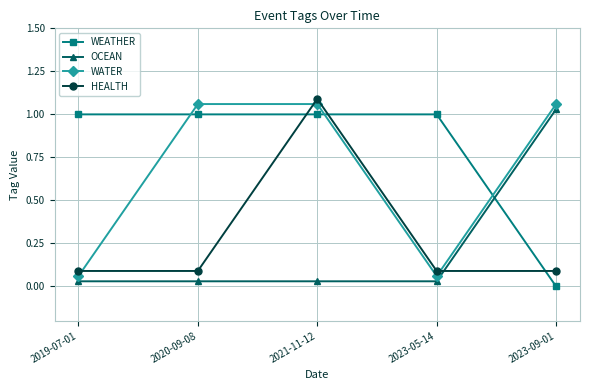

What is the difference between the highest and lowest values at 2020-09-08?

1.0